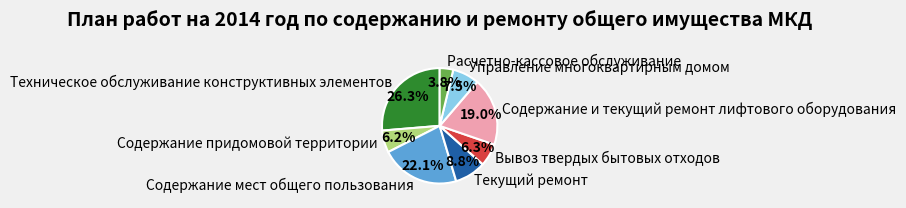

What percentage do Управление многоквартирным домом and Текущий ремонт together represent?

16.3%